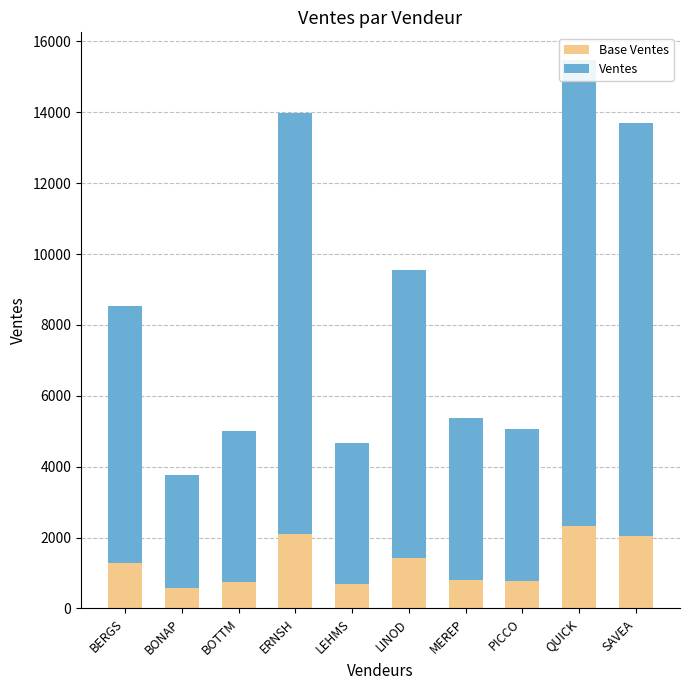

Count the number of data series in this chart.

2